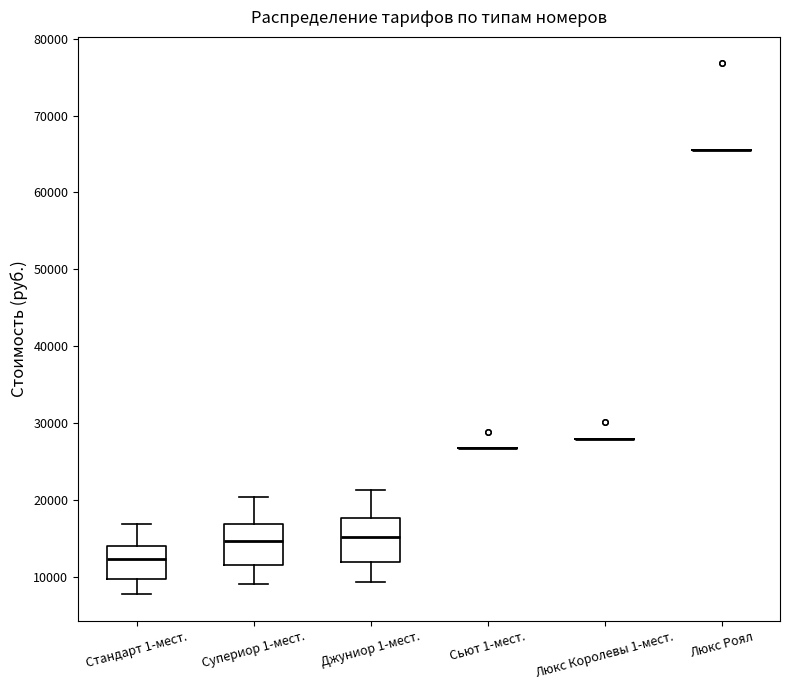

Reading left to right, read every box against the y-axis: the position of its median line, the range the box covers, and the ends of its whiskers. The values are not printed on the chart, so give them approximately, as read against the axis.

Стандарт 1-мест.: median 12000, box 10000 to 14000, whiskers 8000 to 17000
Супериор 1-мест.: median 15000, box 12000 to 17000, whiskers 9000 to 20000
Джуниор 1-мест.: median 15000, box 12000 to 18000, whiskers 9000 to 21000
Сьют 1-мест.: box collapsed to a line at 27000, whiskers 27000 to 27000
Люкс Королевы 1-мест.: box collapsed to a line at 28000, whiskers 28000 to 28000
Люкс Роял: box collapsed to a line at 66000, whiskers 66000 to 66000